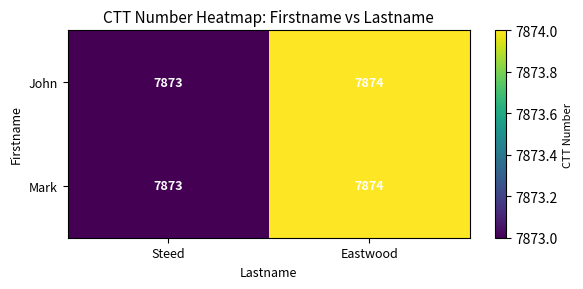

Reading left to right, list all the values displayed in this chart.

John: Steed=7873	Eastwood=7874
Mark: Steed=7873	Eastwood=7874